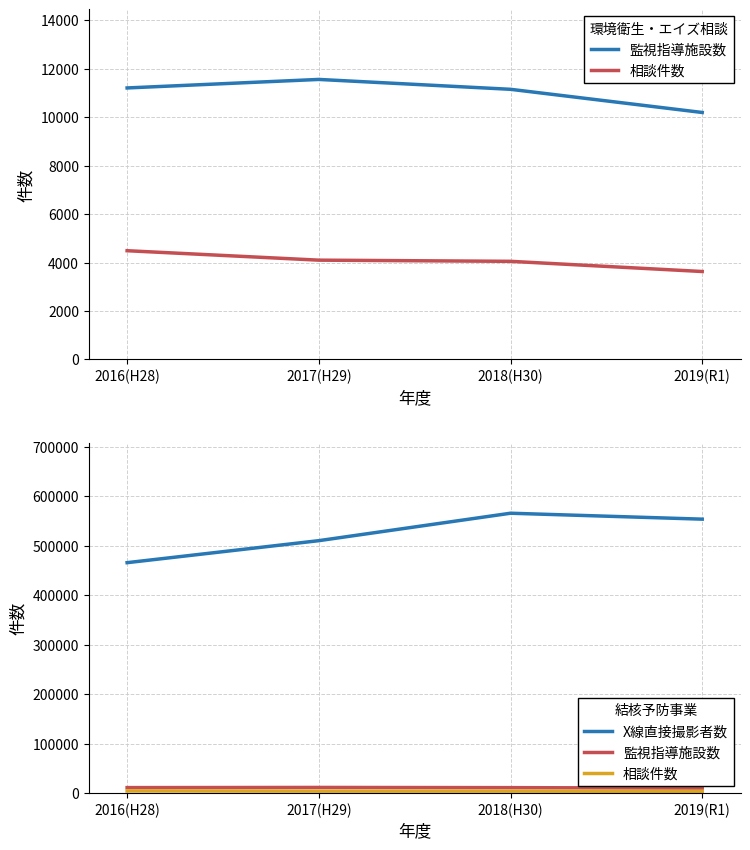

What is the smallest value displayed?

3628